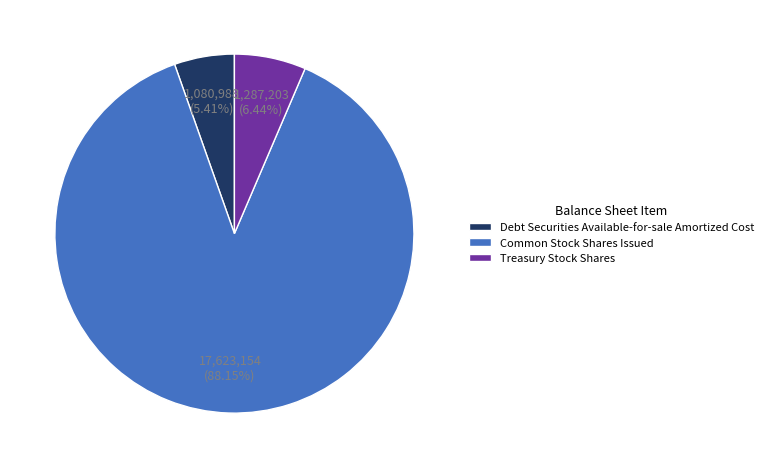

What is the ratio of the value at Common Stock Shares Issued to the value at Debt Securities Available-for-sale Amortized Cost?

16.3